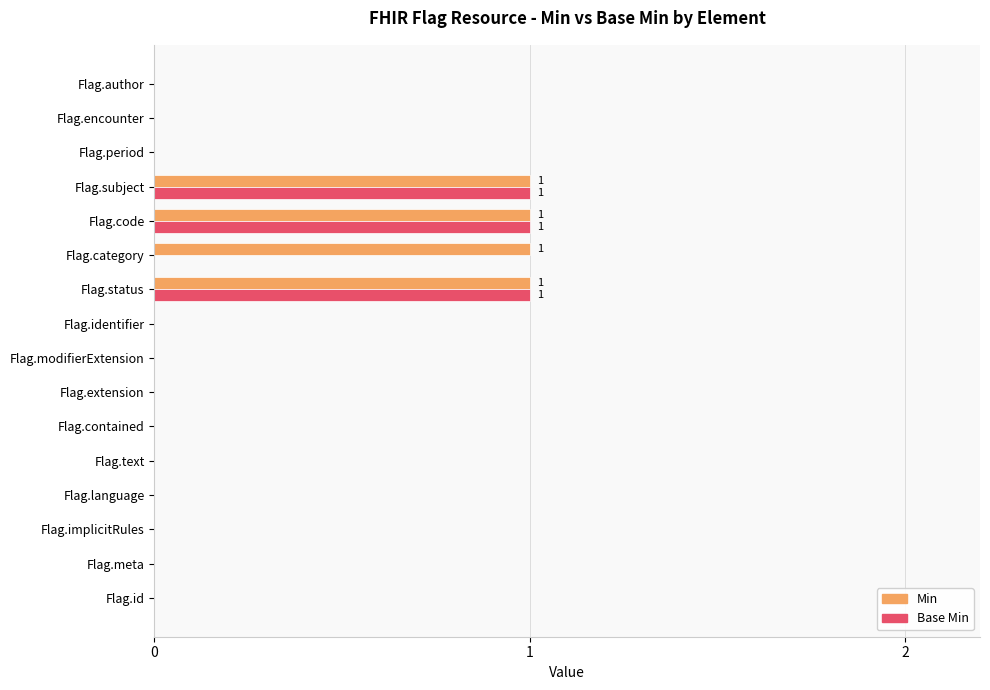

What is the sum of all Min values?

4